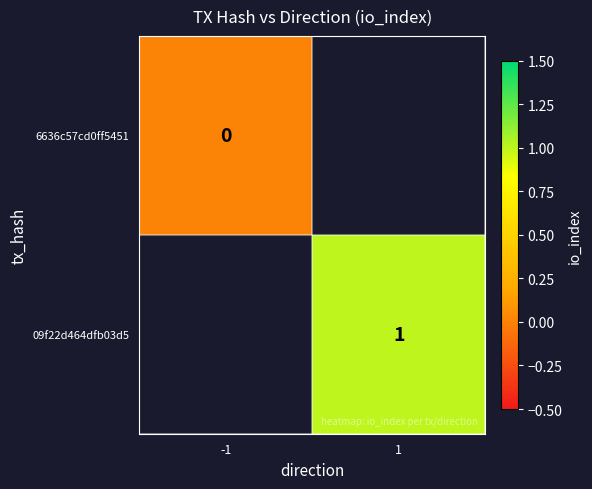

Is it true that 09f22d464dfb03d5 equals 1 at 1?

True